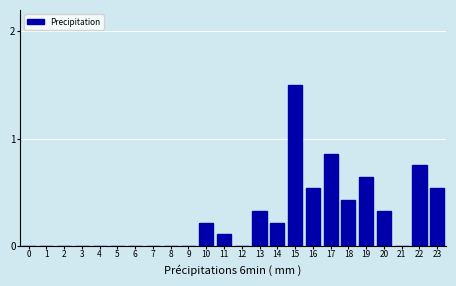

What is the change in value from 11 to 14?

+0.1